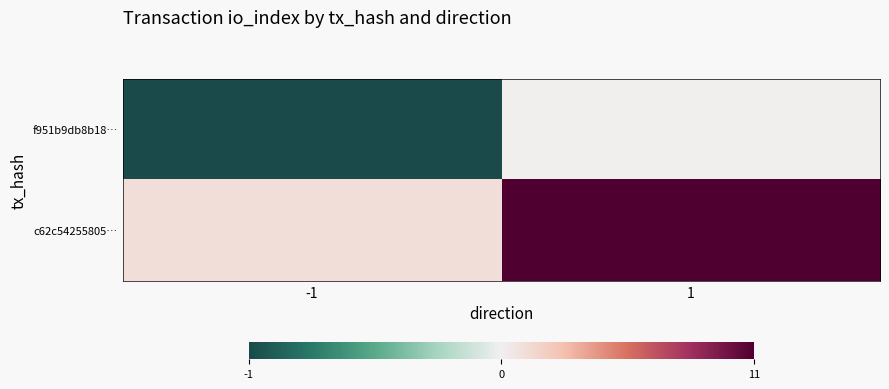

Reading right to left, transcribe all the data shown in this chart.

f951b9db8b18…: 1=0	-1=-1
c62c54255805…: 1=11	-1=1